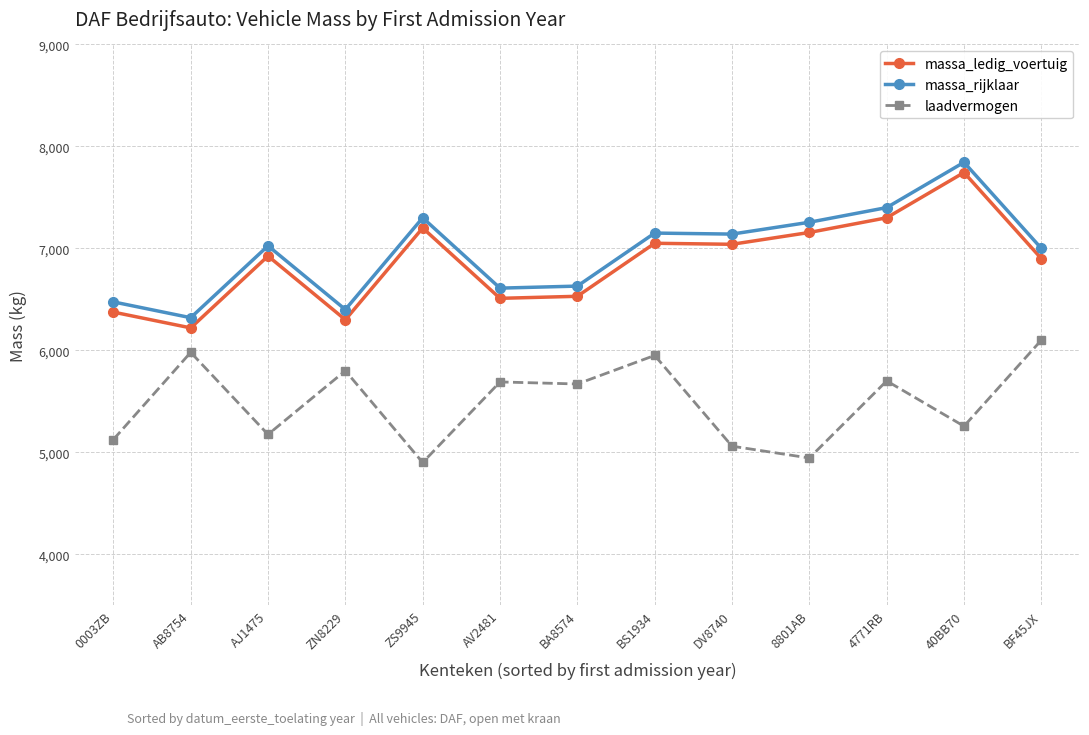

What is the value of the massa_ledig_voertuig point at the 9th from the left?

7040